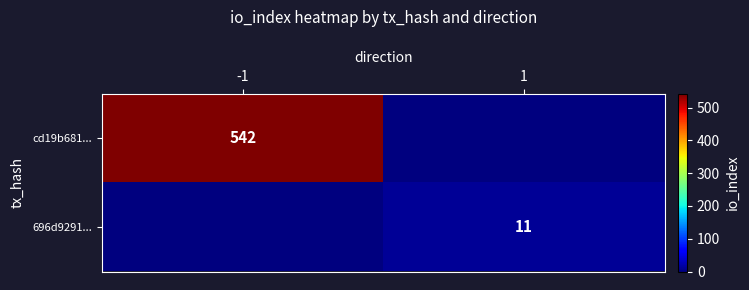

Is the value of cd19b681... at -1 greater than the value of 696d9291... at 1?

Yes